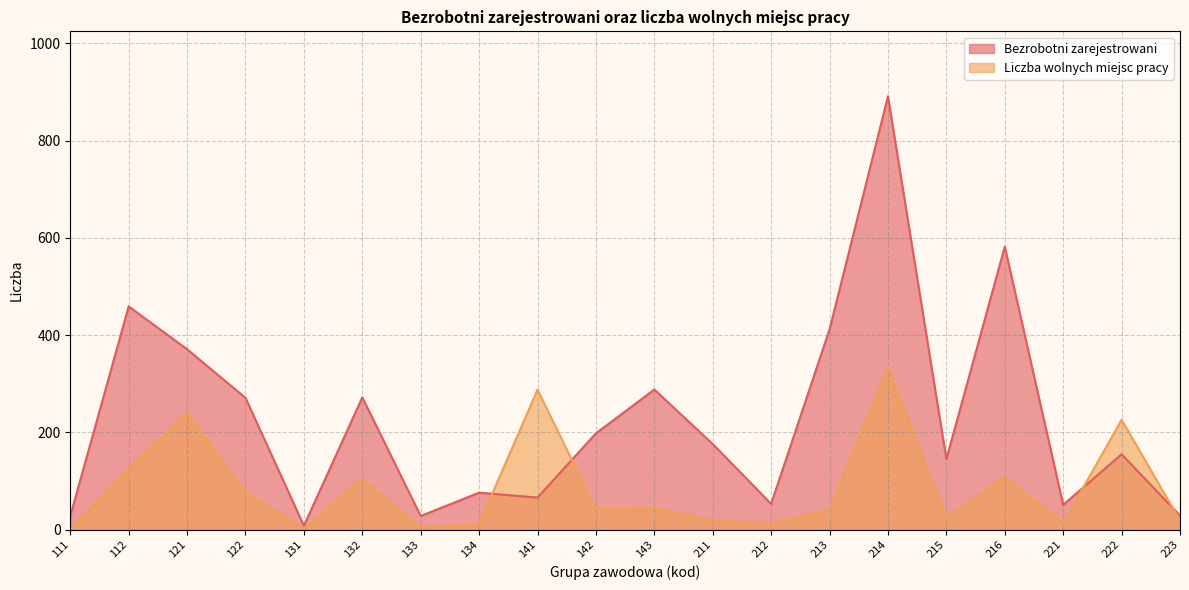

What is the average value of the Bezrobotni zarejestrowani series?

228